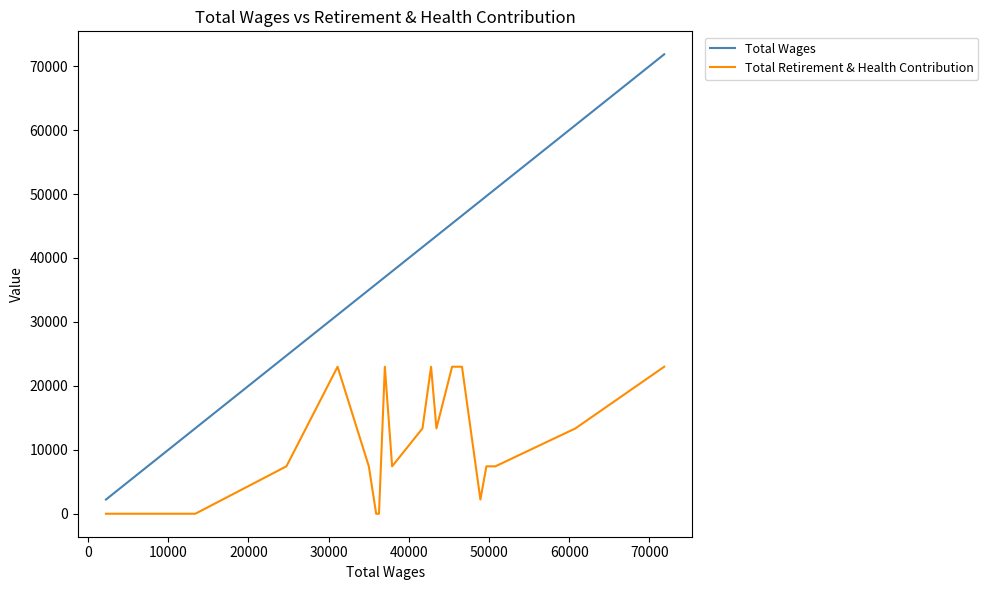

What is the highest value of the Total Retirement & Health Contribution series?

22993